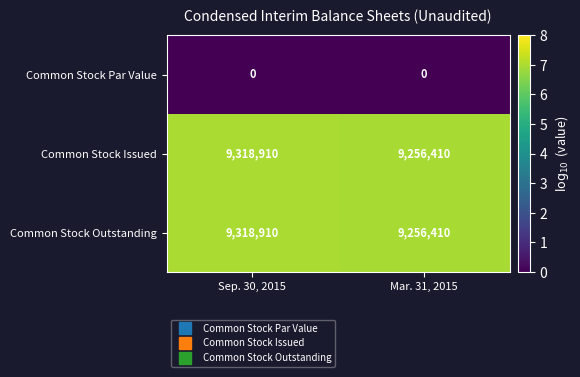

What is the highest value of the Common Stock Issued series?

9318910